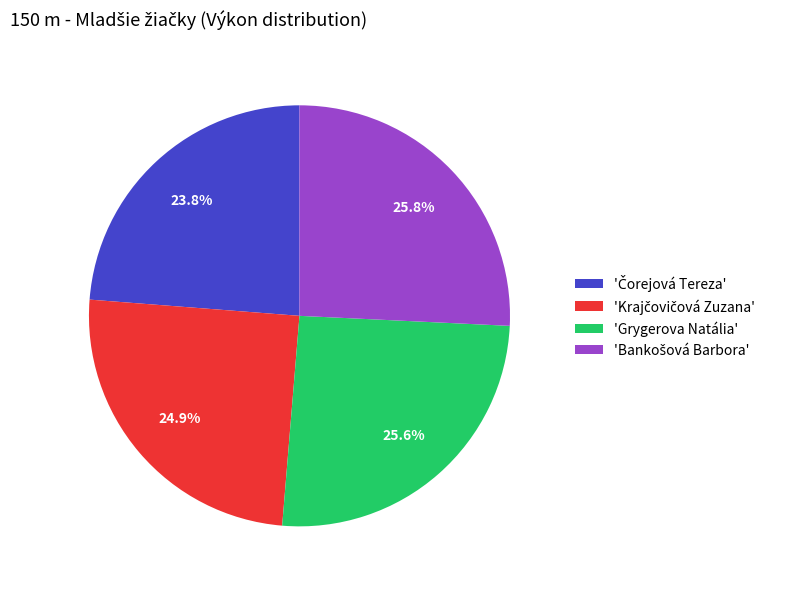

Is there any slice that represents more than half of the pie?

No